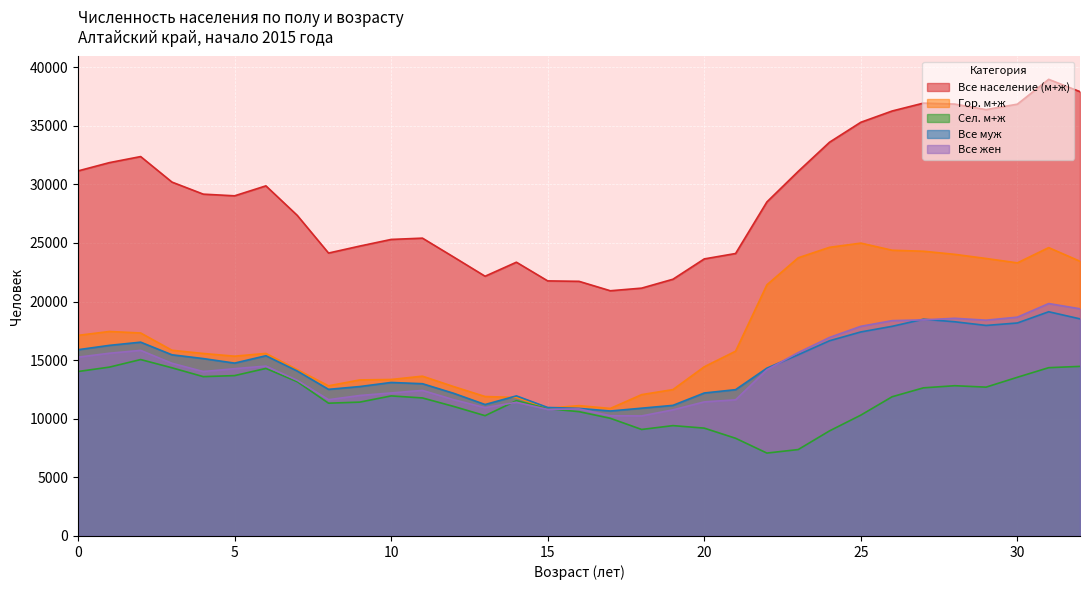

True or false: Все жен has more than 1 interior local peaks.

True